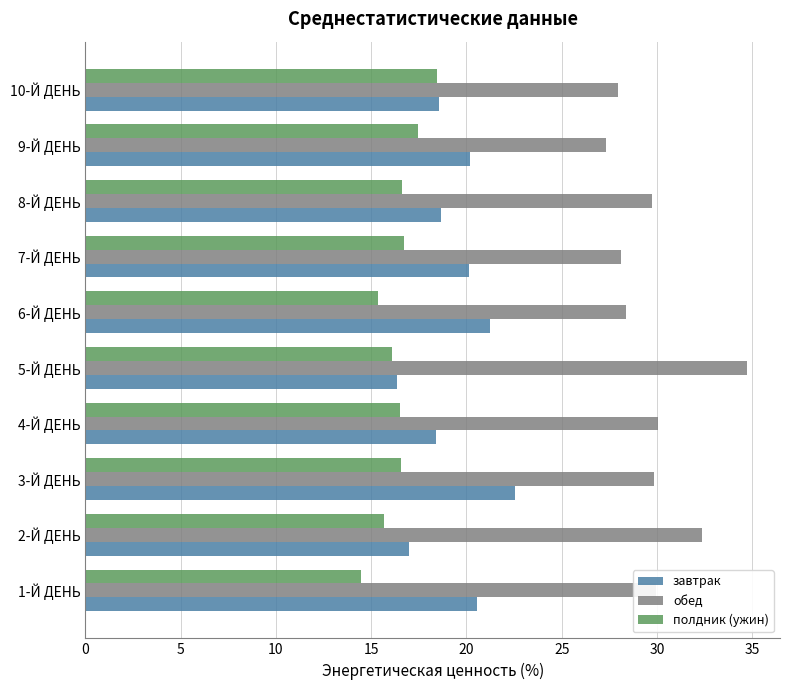

Rank the series at 3-Й ДЕНЬ from lowest to highest value.

полдник (ужин), завтрак, обед